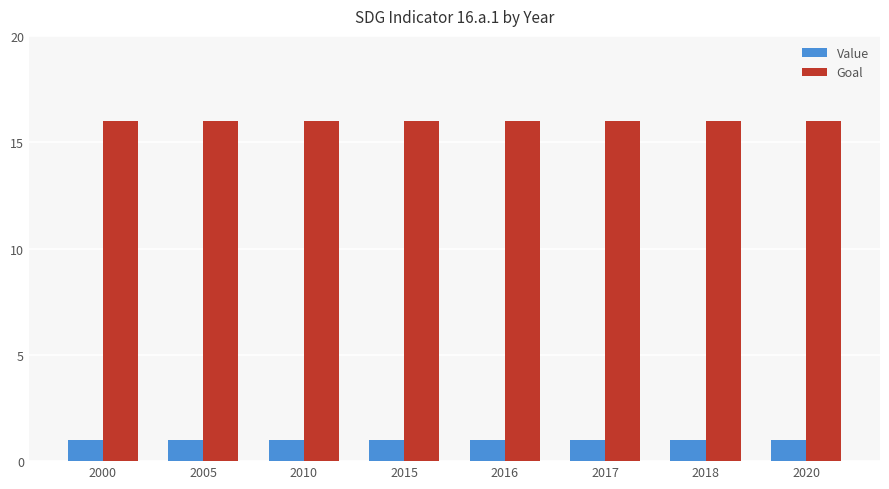

Is it true that Value equals 2 at 2015?

False